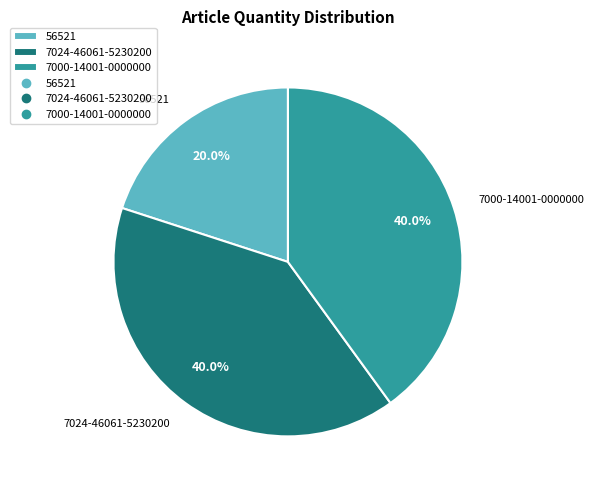

How many slices are in this pie chart?

3